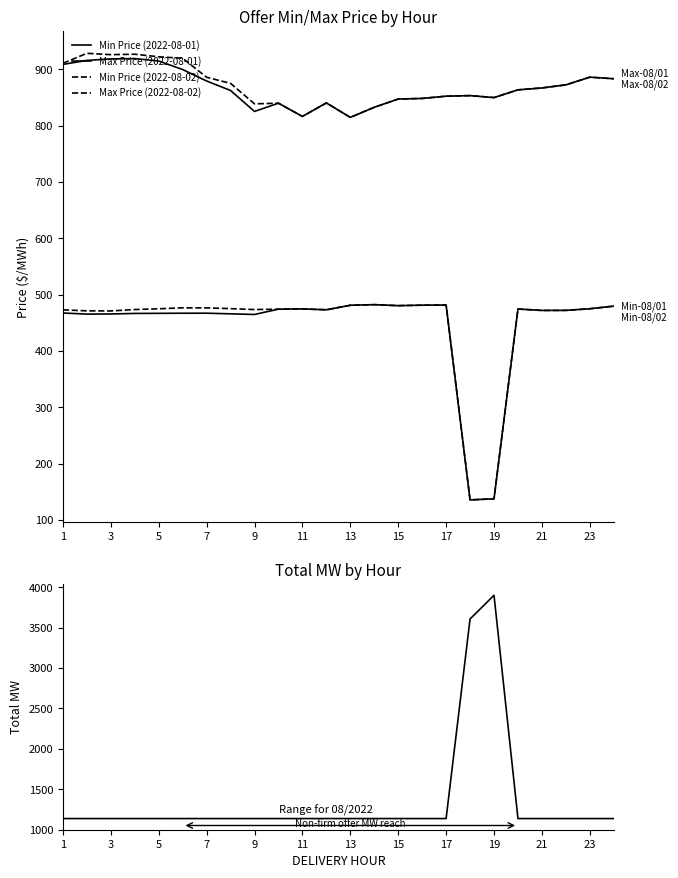

The value of Min Price (2022-08-01) at 17 is 481.5. True or false?

True